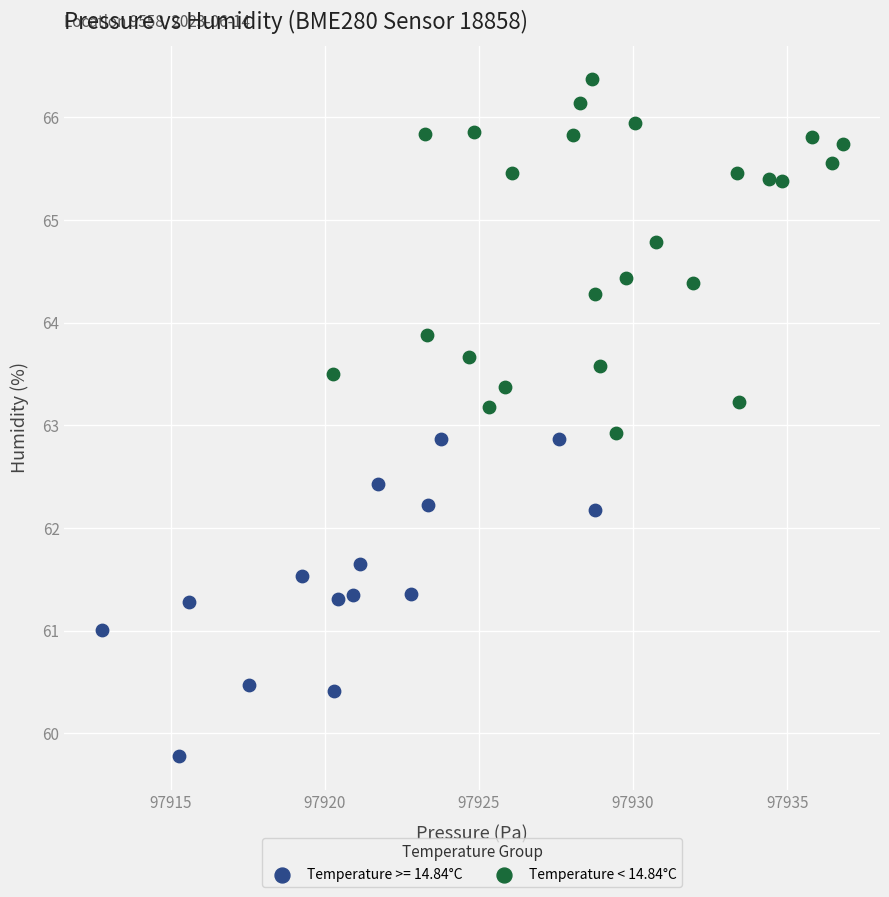

Which series contains the lowest Y value?

Temperature >= 14.84°C